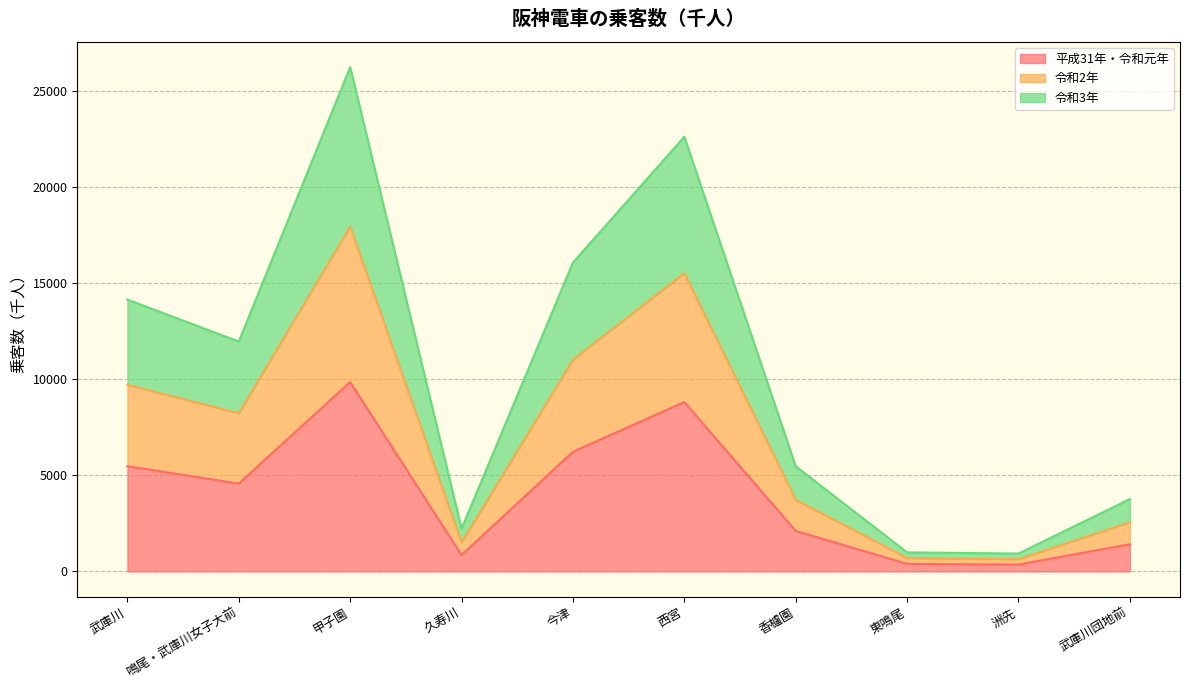

True or false: 令和2年 and 平成31年・令和元年 intersect in this chart.

False